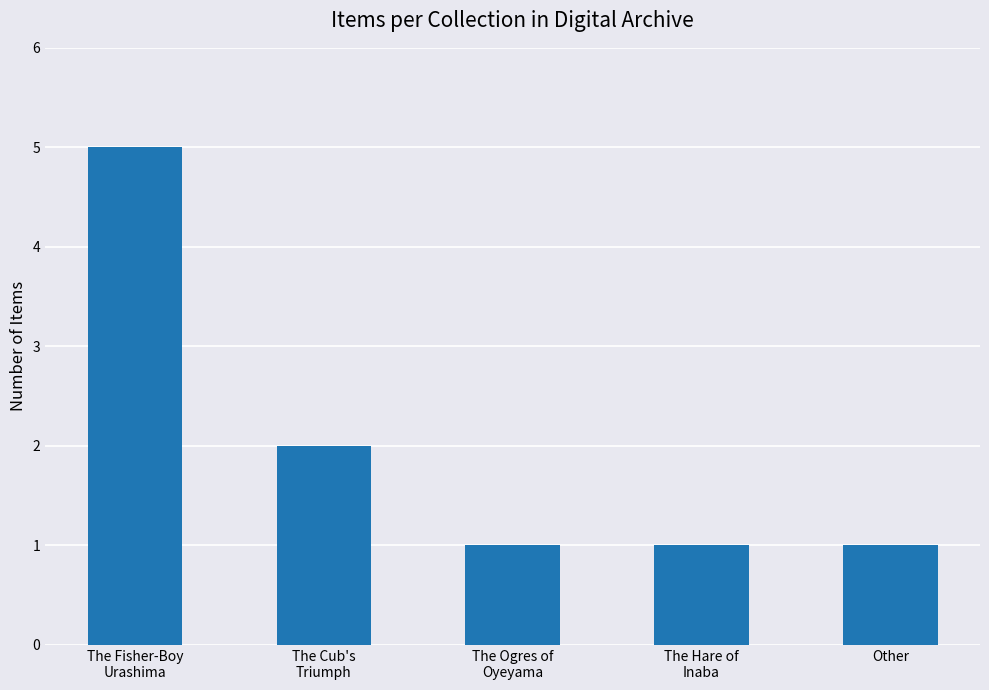

Count the number of categories in the chart.

5